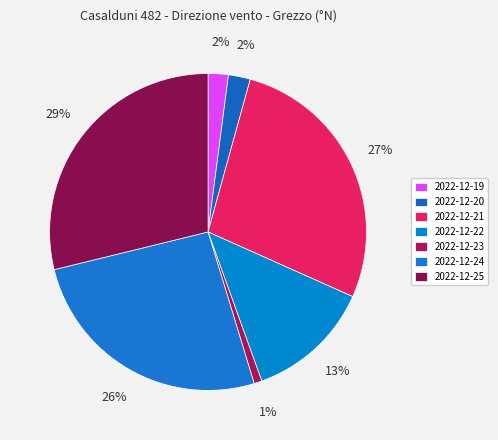

Between 2022-12-23 and 2022-12-25, which is larger?

2022-12-25